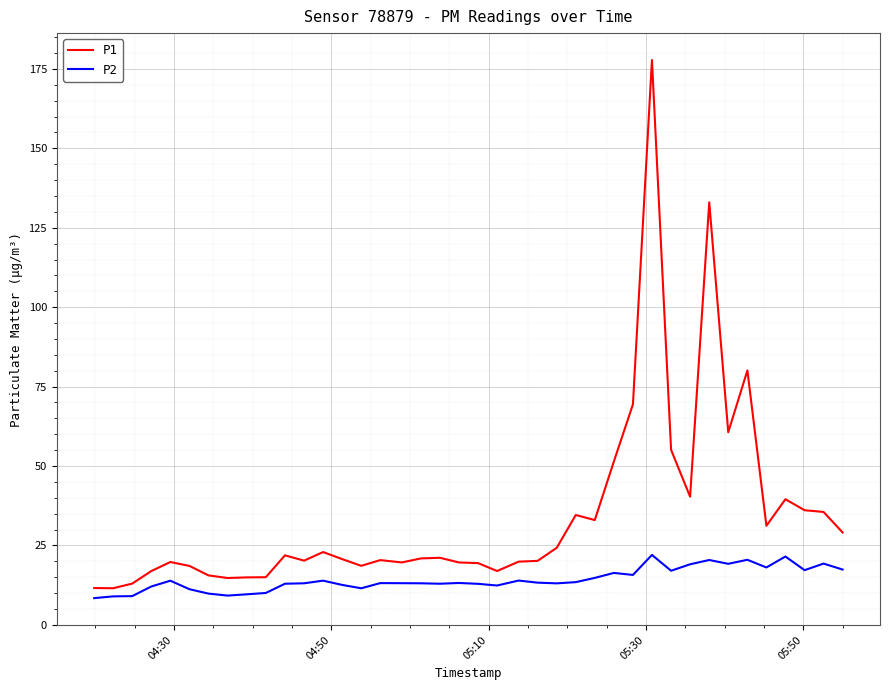

Which series has the largest range (max minus min)?

P1